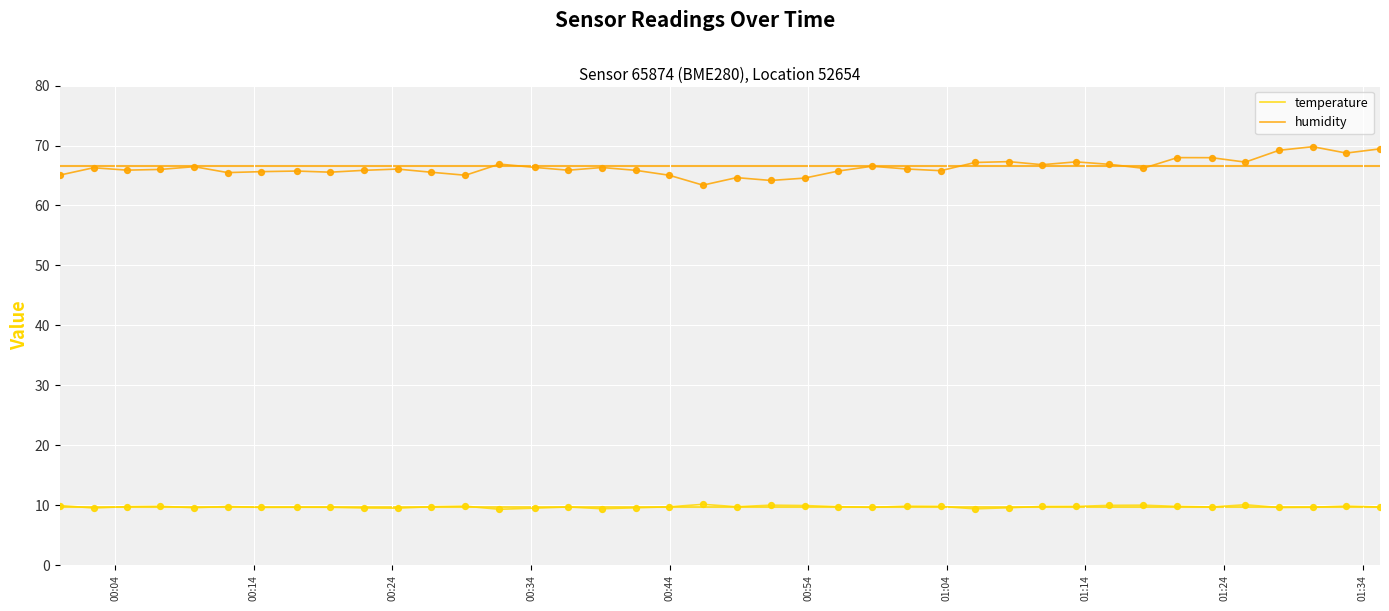

True or false: temperature and humidity intersect in this chart.

False